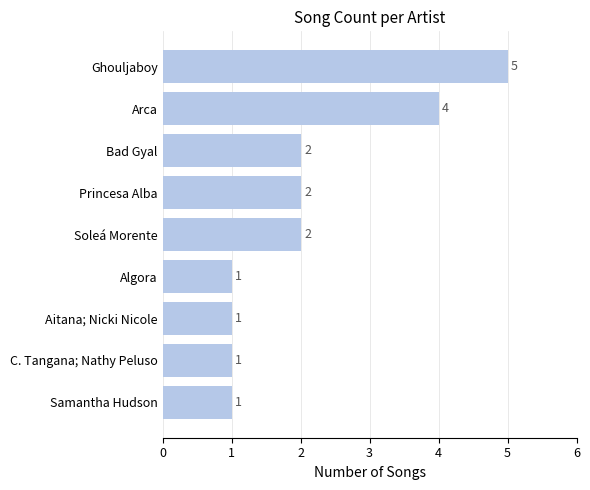

Count the values in the range 1 to 2.

7